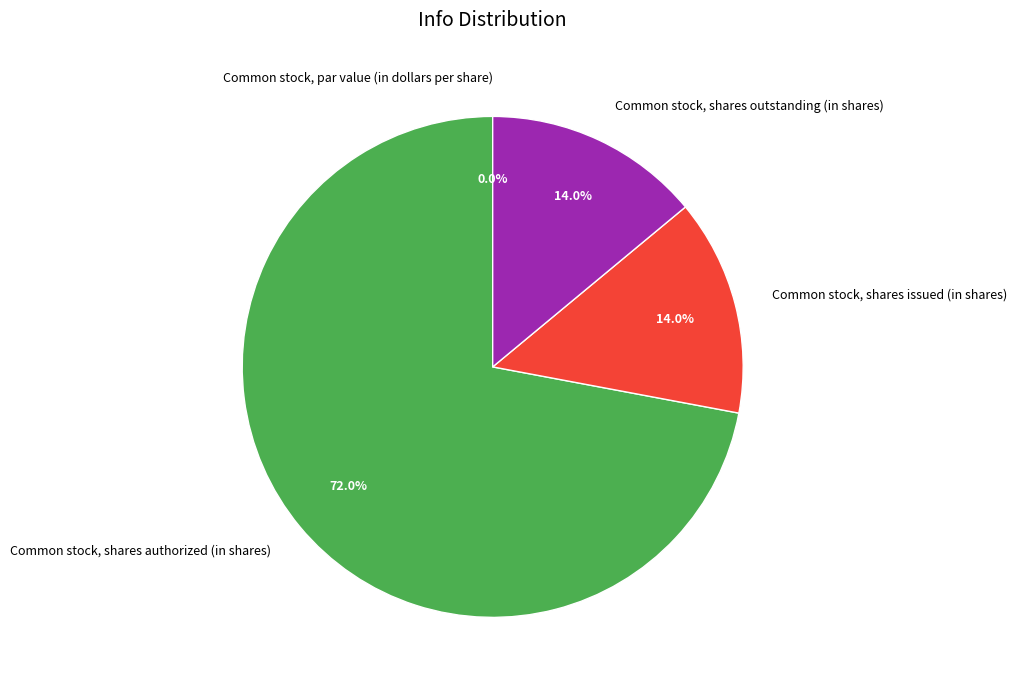

To the nearest percent, what is the difference between the largest and smallest slice percentages?

72%